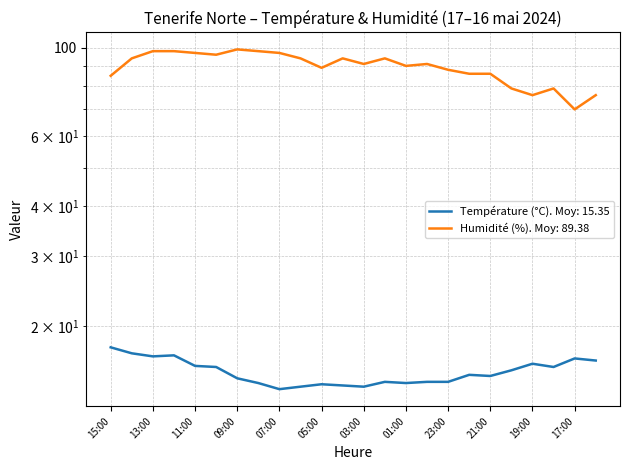

What is the spread (max minus min) of values at 04:00?

79.8